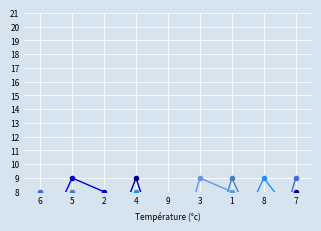

Rank the series at 7 from lowest to highest value.

col_7, col_2, col_5, col_3, col_8, col_6